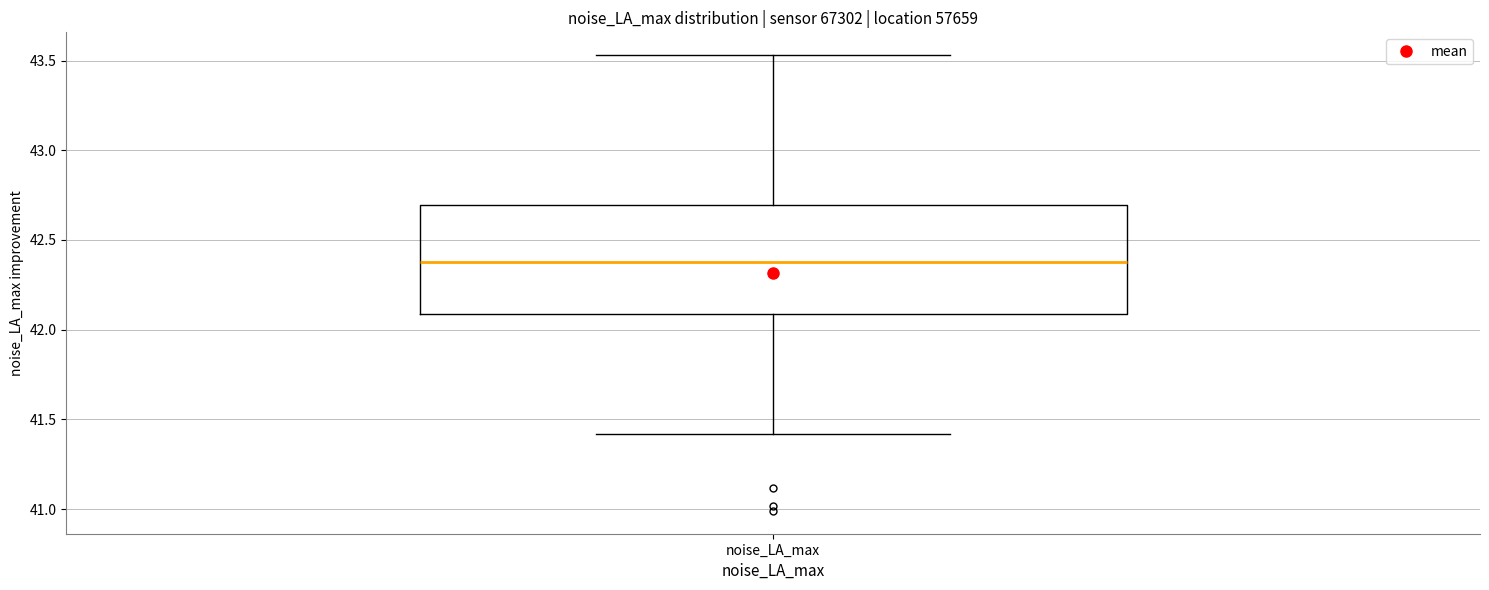

Where does the upper whisker of the box for noise_LA_max end on the y-axis? The values are not printed on the chart, so give them approximately, as read against the axis.

43.55